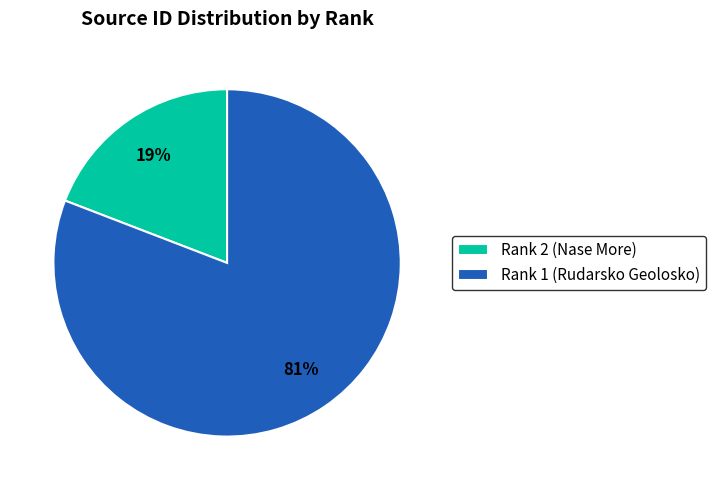

To the nearest percent, what is the difference between the Rank 1 (Rudarsko Geolosko) and Rank 2 (Nase More) slice percentages?

62%